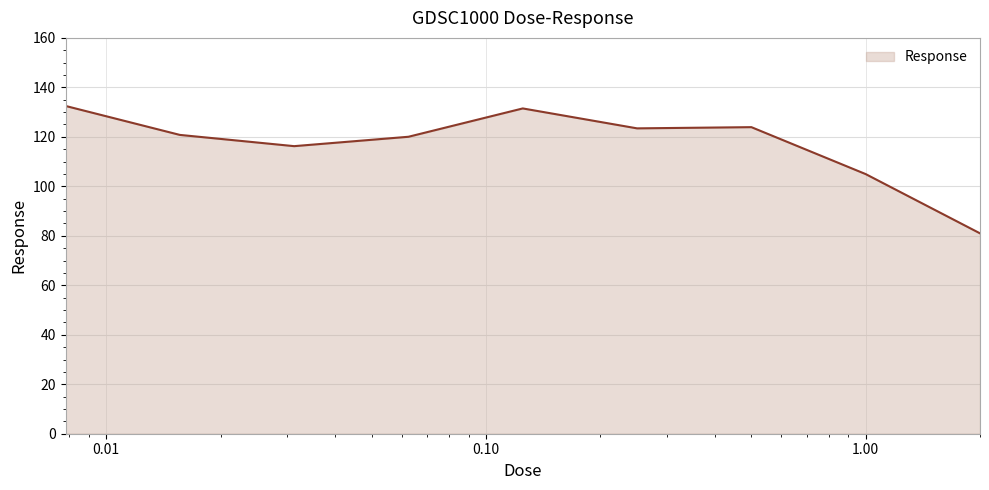

What is the difference between the maximum and minimum values?

51.5